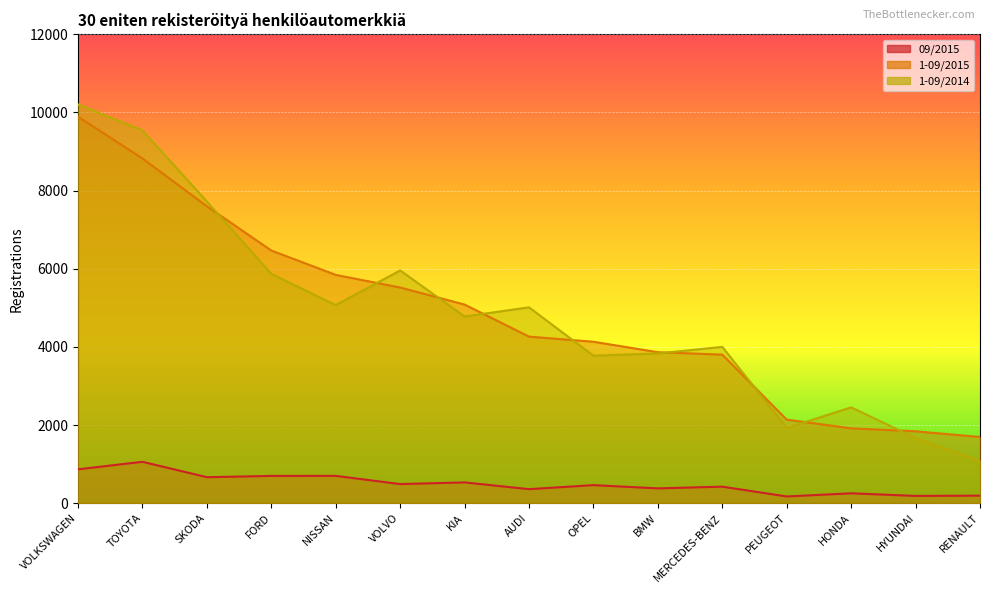

Is the value of 1-09/2014 at VOLVO greater than the value of 1-09/2015 at TOYOTA?

No